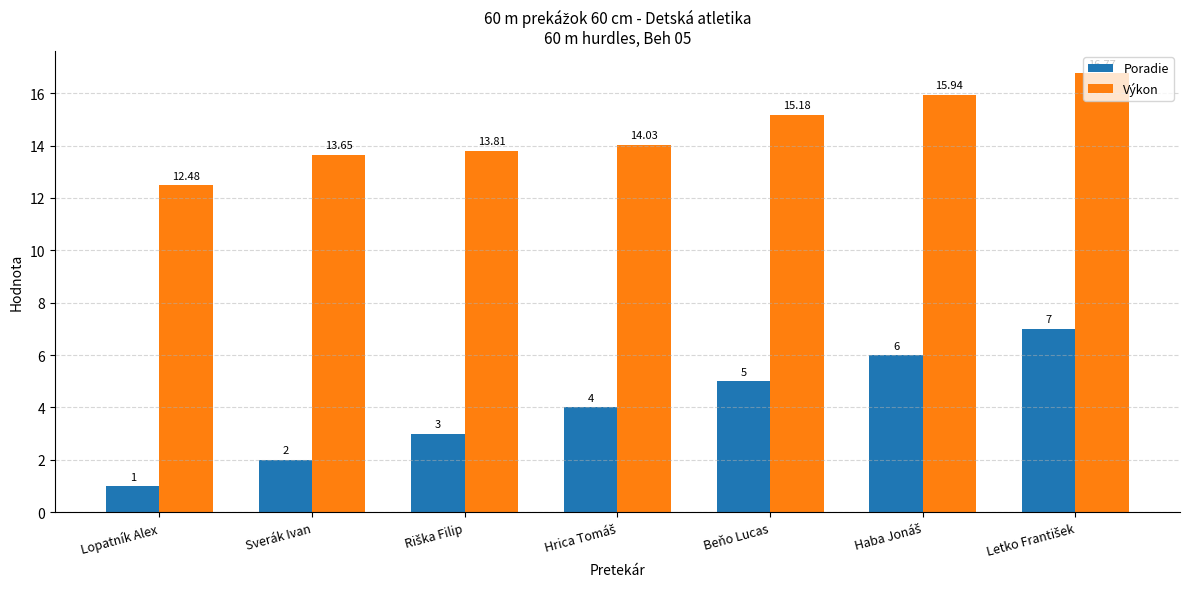

Which series has the largest total across all categories?

Výkon